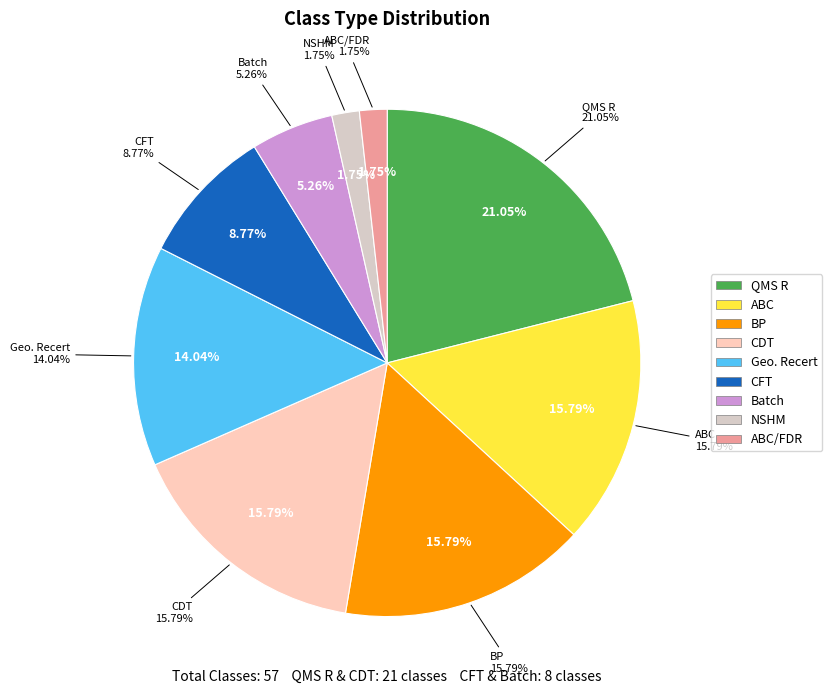

Which slice is the largest?

QMS R